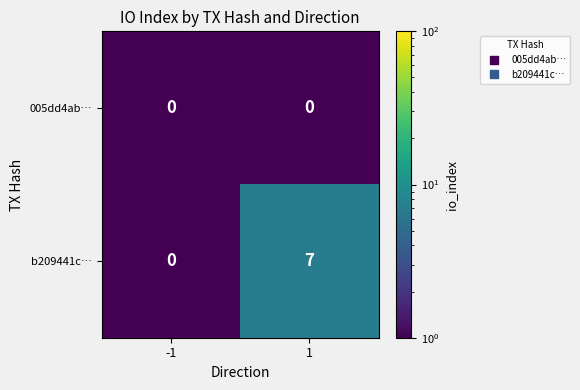

What is the maximum value shown in the chart?

7